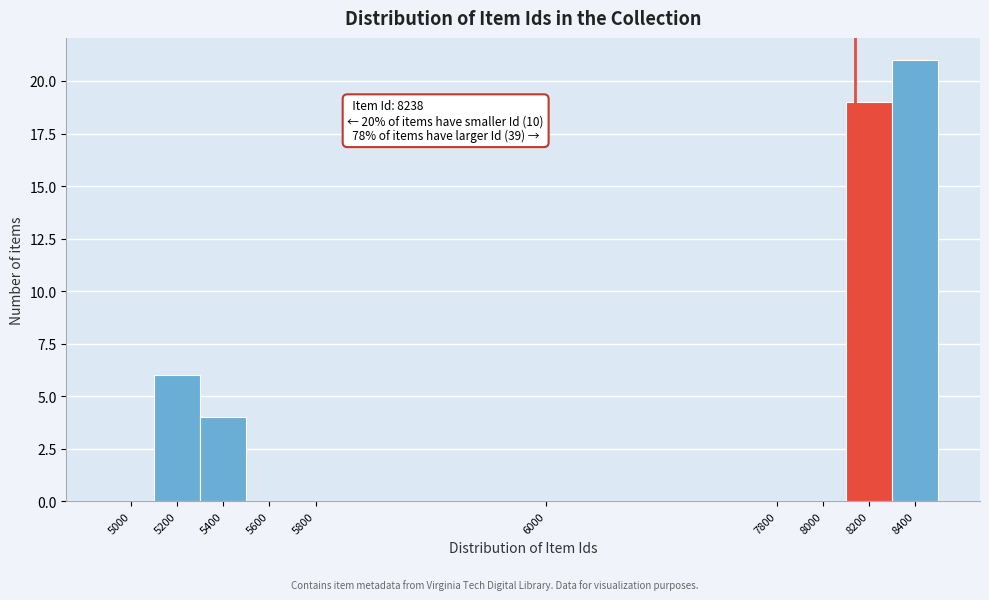

Reading left to right, extract all data points from this chart.

5000=0	5200=6	5400=4	5600=0	5800=0	6000=0	7800=0	8000=0	8200=19	8400=21